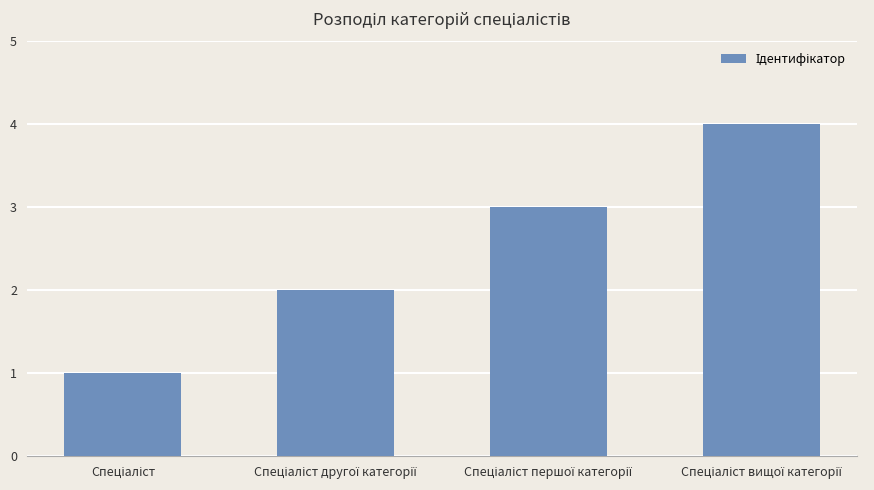

What is the greatest value displayed?

4